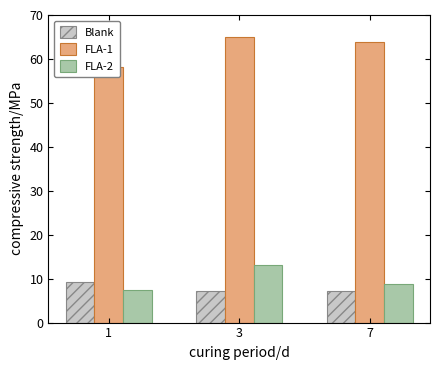

At how many categories does at least one series exceed 36?

3